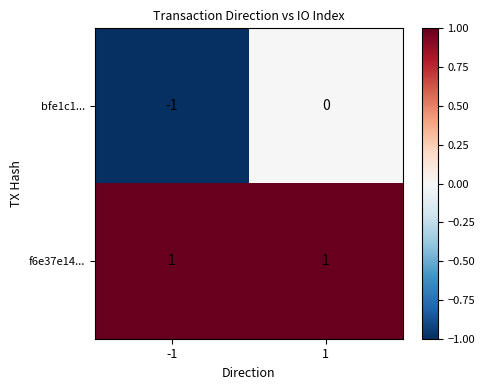

Which series changed the most between -1 and 1?

bfe1c1...